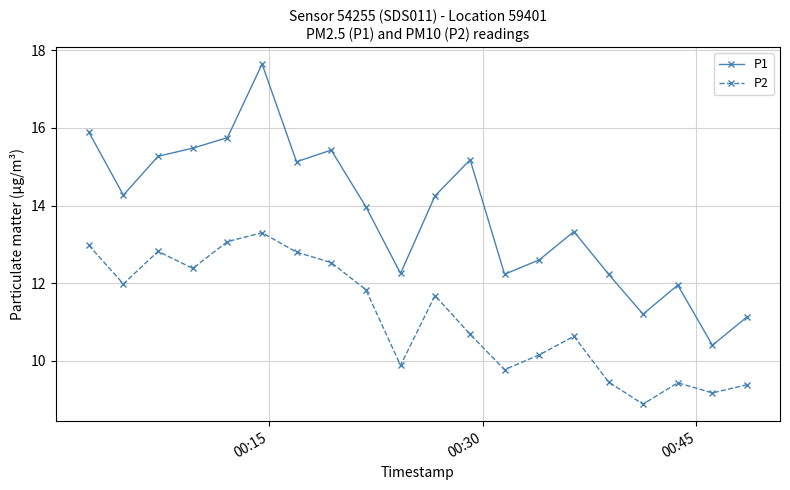

Which series has the largest range (max minus min)?

P1